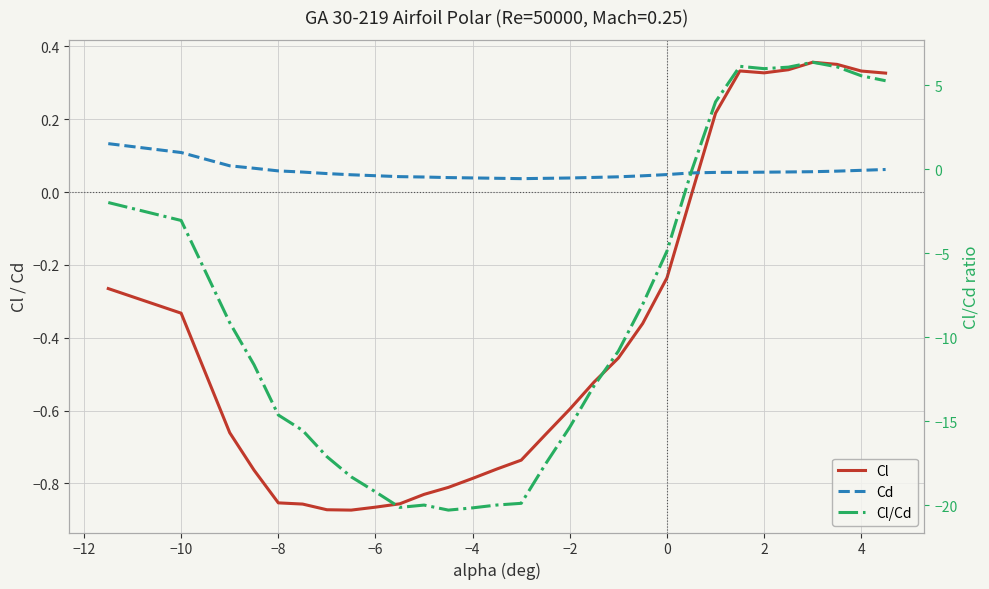

After their last crossing, which series has the higher values: Cl or Cd?

Cl